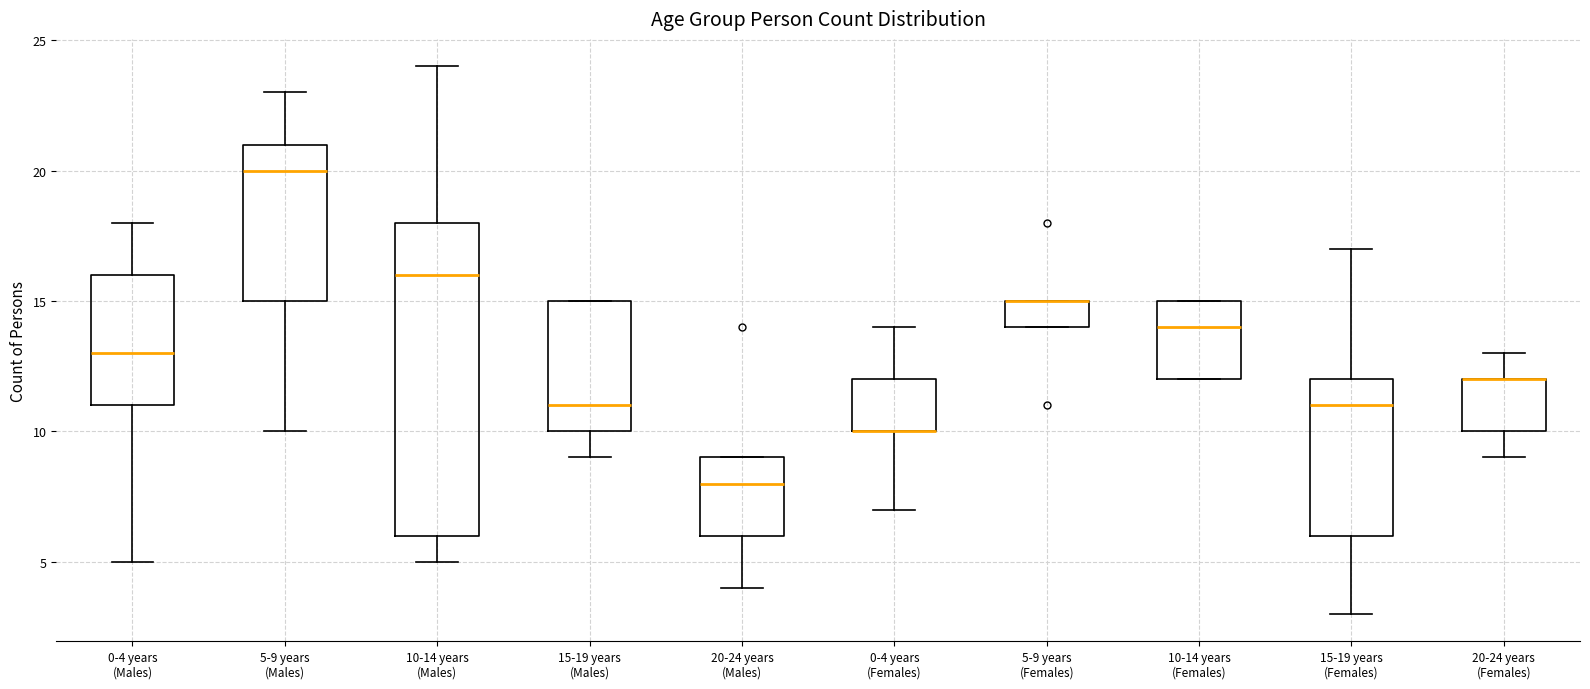

Which box is the tallest, from its lower edge to its upper edge?

10-14 years (Males)